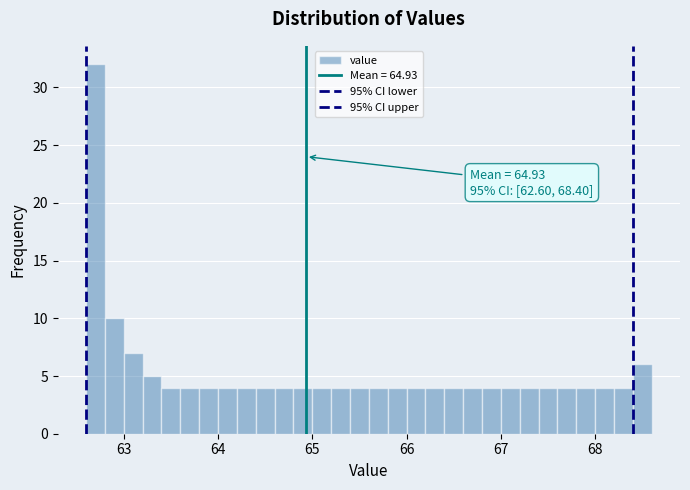

Read against the x-axis, roughly where is the centre of the tallest bar?

62.7